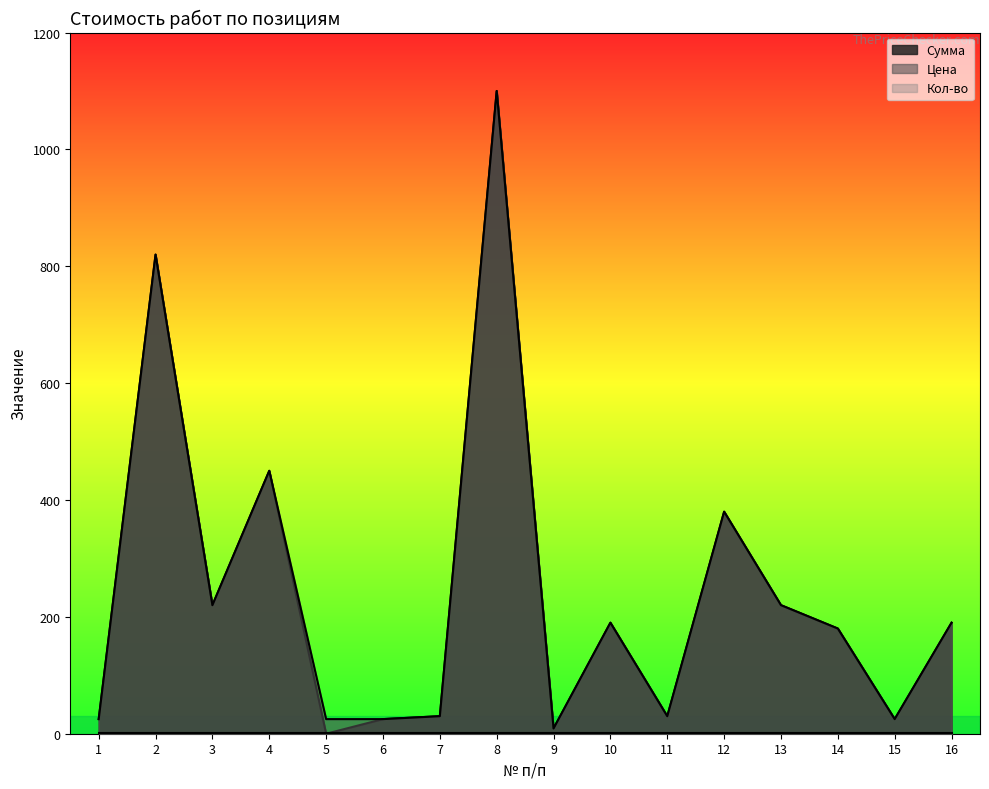

True or false: Цена and Сумма cross at least once.

False